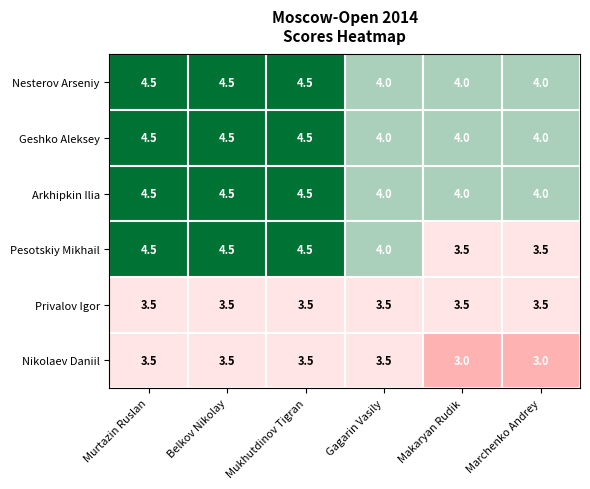

Which series changed the most between Belkov Nikolay and Marchenko Andrey?

Pesotskiy Mikhail